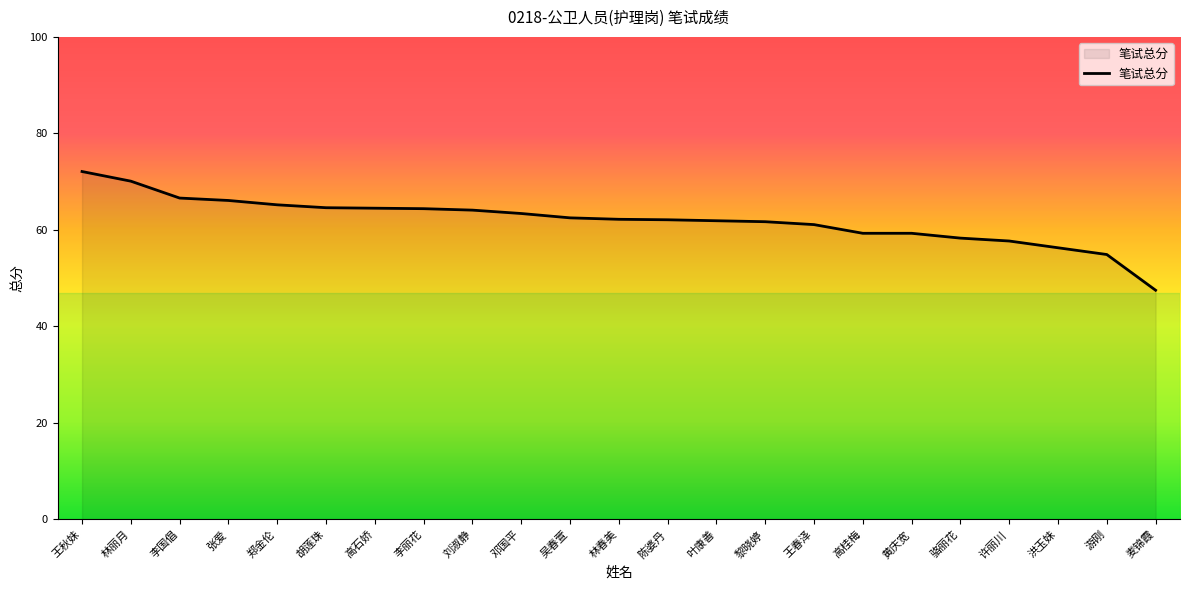

Approximately how many times larger is the value at 许丽川 compared to 邓国平?

0.9